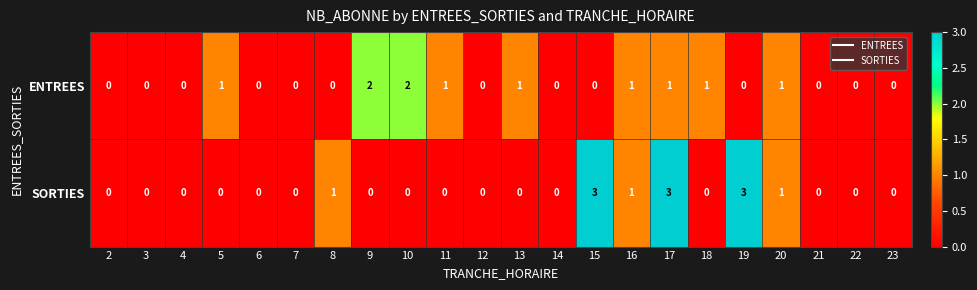

Between 4 and 10, which series saw the biggest shift?

ENTREES